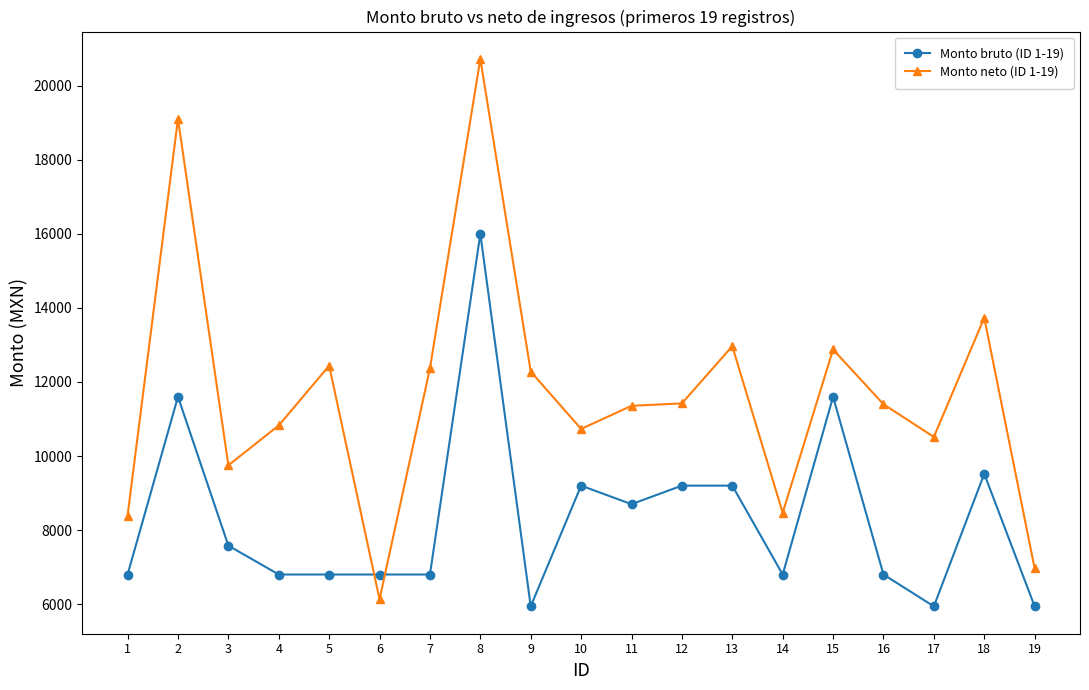

What is the sum of all Monto bruto (ID 1-19) values?

158020.0